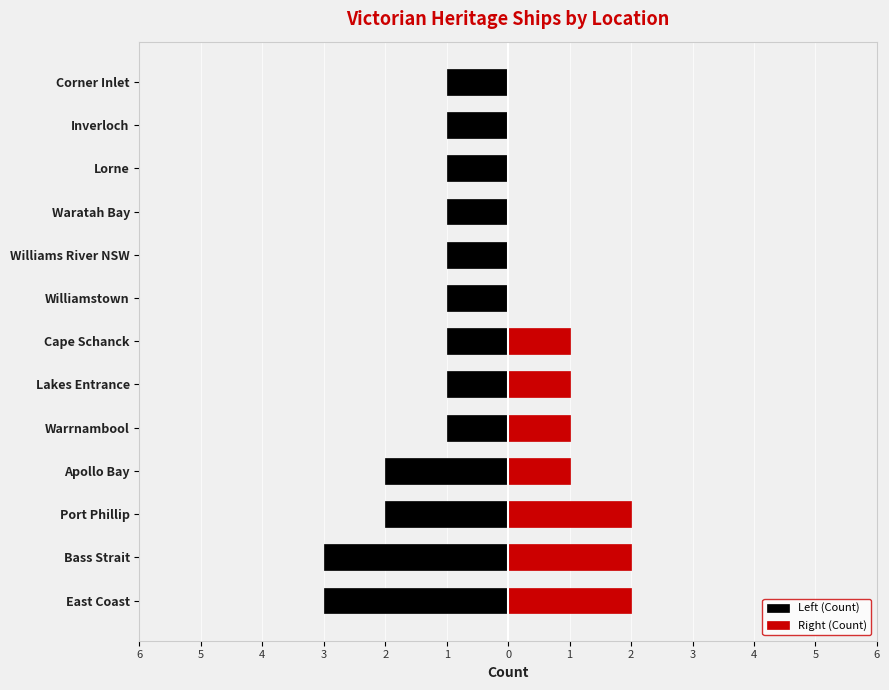

What is the highest value of the Right (Count) series?

2